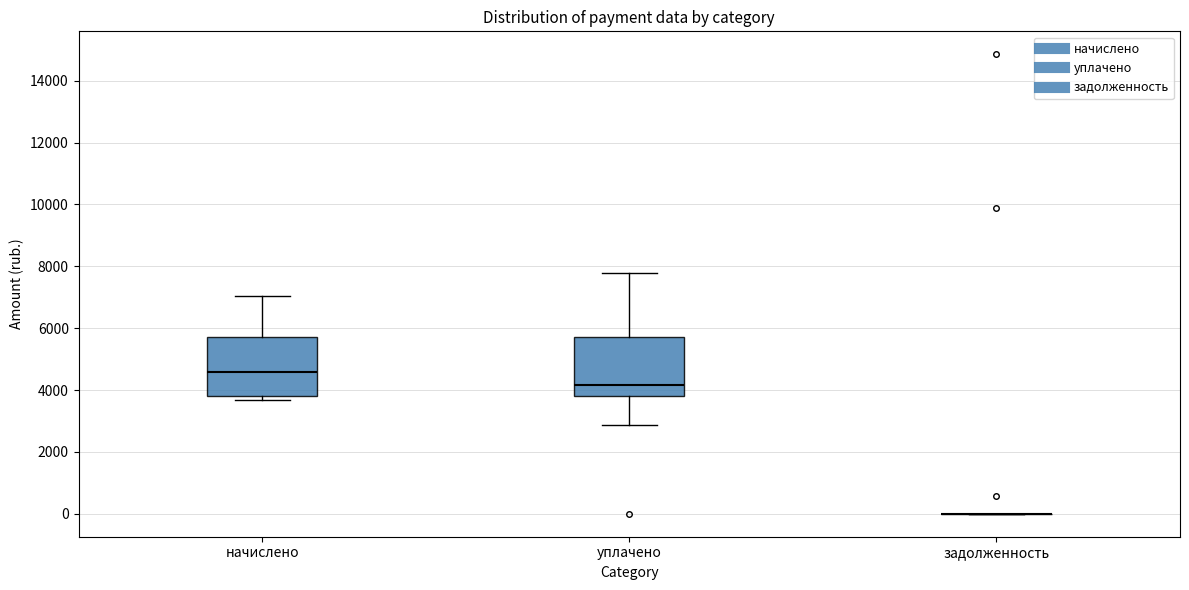

Reading left to right, read every box against the y-axis: the position of its median line, the range the box covers, and the ends of its whiskers. The values are not printed on the chart, so give them approximately, as read against the axis.

начислено: median 4600, box 3800 to 5800, whiskers 3600 to 7000
уплачено: median 4200, box 3800 to 5800, whiskers 2800 to 7800
задолженность: box collapsed to a line at 0, whiskers 0 to 0